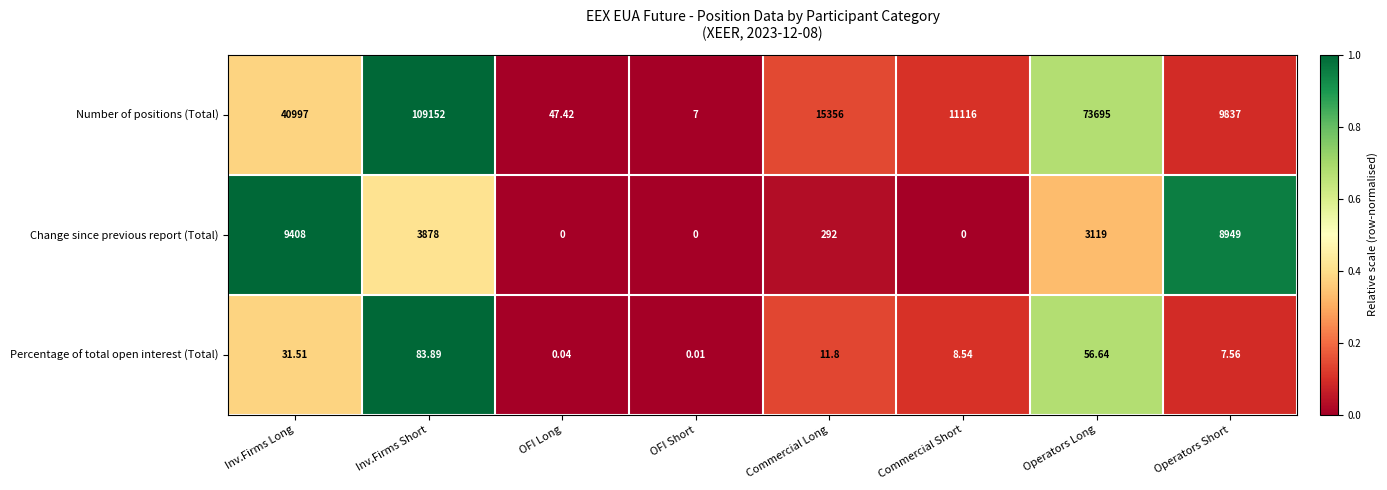

Where does the Number of positions (Total) series first go above 15356?

Inv.Firms Long